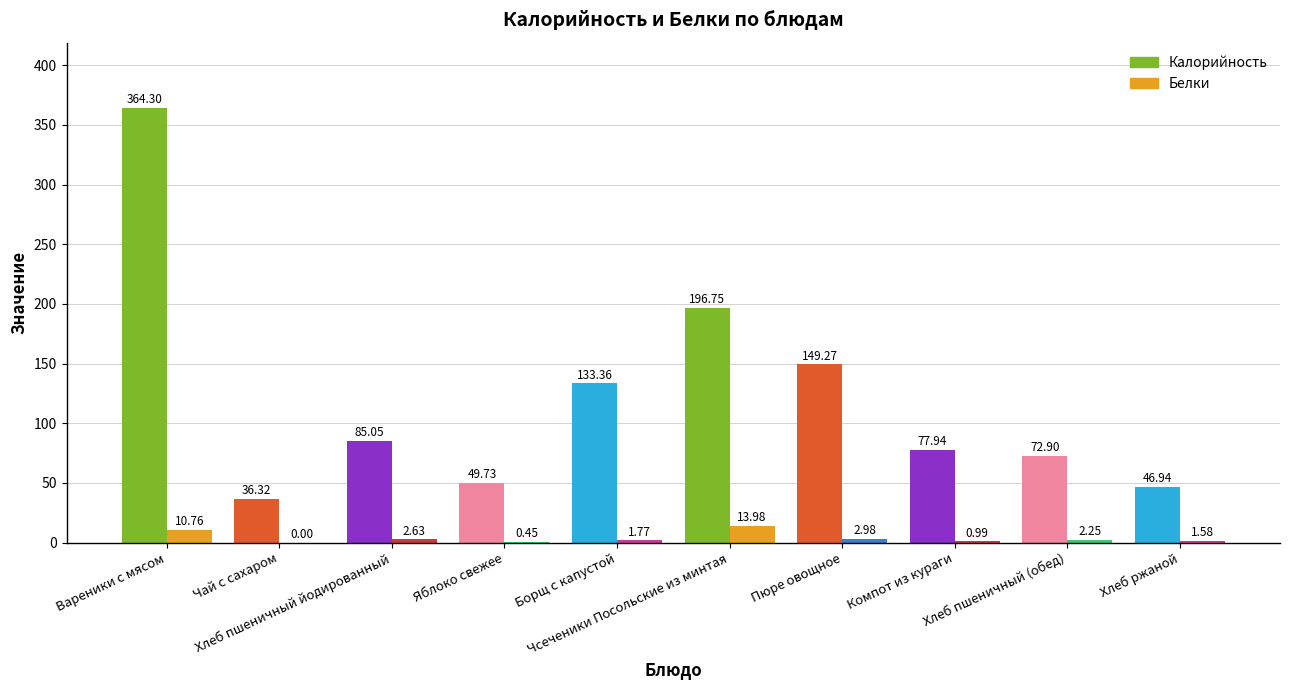

What is the sum of all Калорийность values?

1212.6